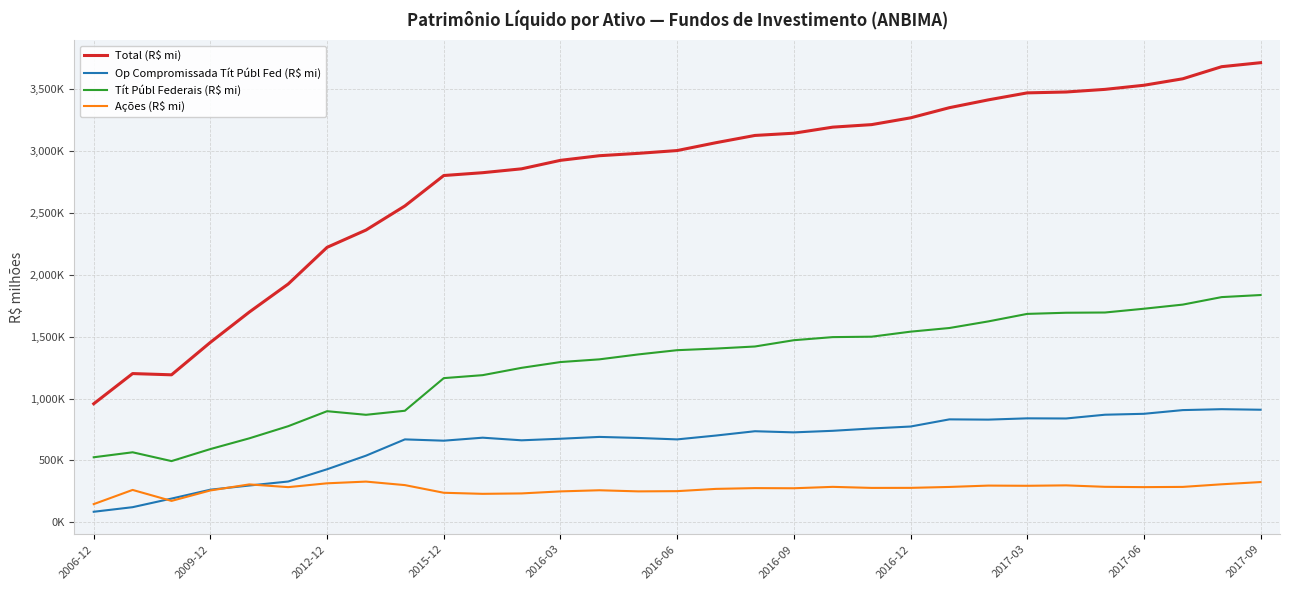

Reading left to right, transcribe all the data shown in this chart.

Total (R$ mi): 957528.4	1201667.2	1191623.6	1454248.8	1698916.5	1925813.0	2222322.8	2362061.1	2556947.5	2802985.0	2825820.9	2857137.5	2925744.5	2963090.5	2982237.9	3004882.4	3068489.6	3126976.0	3145125.6	3194113.7	3214551.6	3269230.6	3351505.8	3414597.2	3471198.9	3478290.3	3499533.6	3532712.8	3585137.4	3682979.0	3715304.0
Op Compromissada Tít Públ Fed (R$ mi): 84351.5	121396.7	190918.2	262899.3	296547.9	328972.5	428014.1	537854.1	669493.9	659009.0	683259.6	662108.2	674733.6	689531.2	681135.8	669440.4	700672.1	735445.3	726284.3	738893.4	757652.8	773482.9	831404.8	829289.1	839683.7	838581.1	868957.0	876388.7	906335.7	913721.5	909283.2
Tít Públ Federais (R$ mi): 524936.9	565235.2	494034.2	591345.4	678049.7	776166.2	897440.9	868339.8	901117.1	1164831.9	1188860.9	1248046.8	1294798.2	1316663.1	1356458.5	1390780.7	1403914.6	1420571.4	1471399.1	1496432.0	1499870.0	1540511.4	1570048.2	1623473.4	1684194.6	1693473.4	1695422.2	1725907.0	1759303.0	1819945.2	1836707.2
Ações (R$ mi): 146141.6	260887.0	172145.4	256653.6	305570.2	283483.7	314426.6	328251.9	299901.7	237936.4	229285.1	232608.5	249027.4	258189.1	249134.0	250982.8	269353.6	275561.3	274374.5	285656.9	277202.7	277537.5	284973.7	295939.6	294366.9	297764.6	285989.1	283537.7	285338.8	306444.0	324466.4